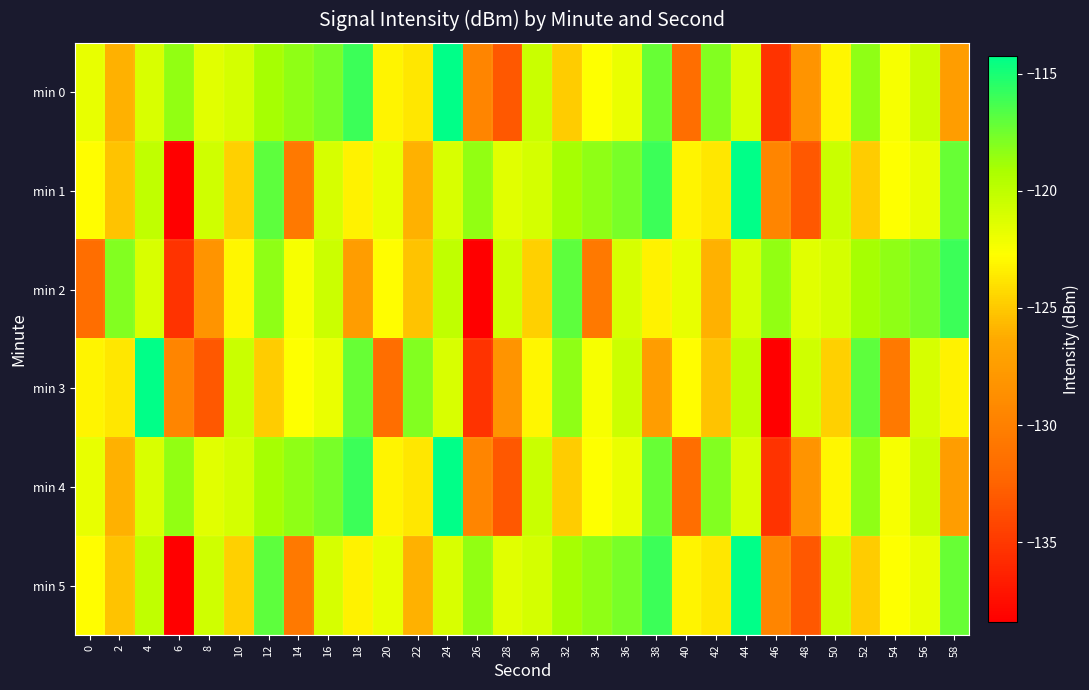

At which category is the sum across all series the highest?

44